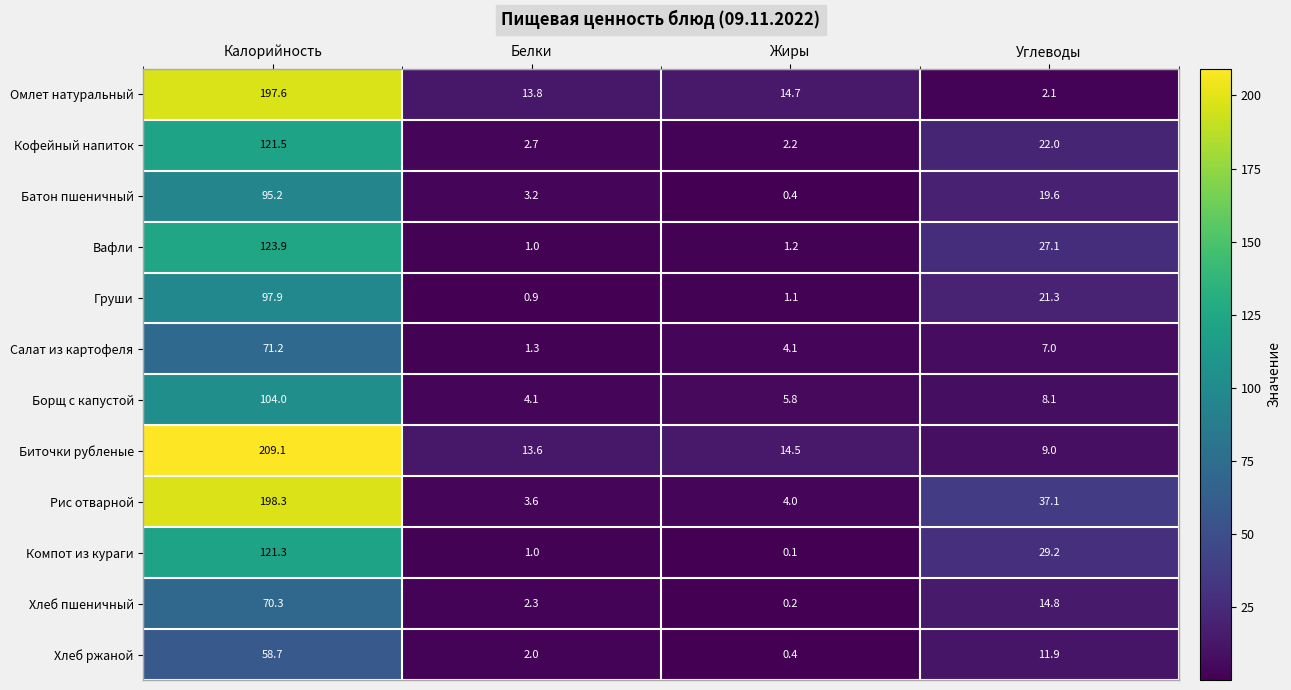

What is the difference between the maximum and second lowest values in the Биточки рубленые series?

195.5